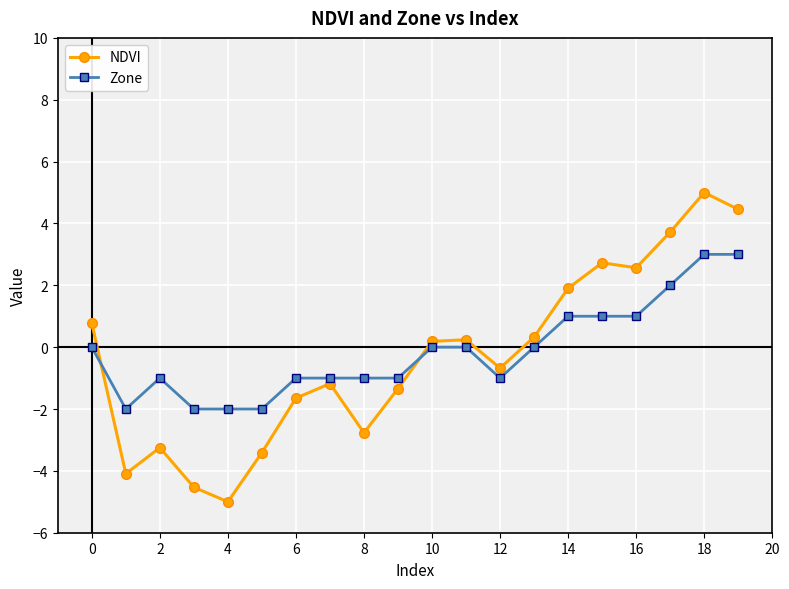

Which series has the largest total across all categories?

Zone